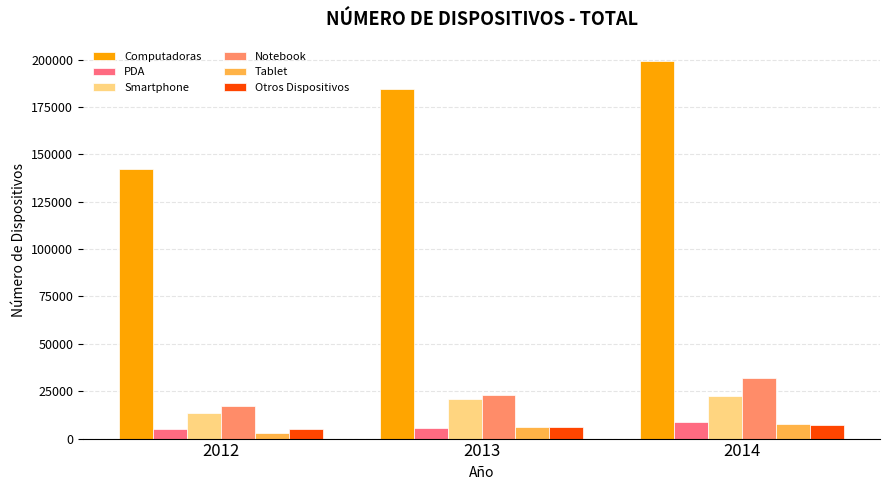

Which series has the widest spread of values?

Computadoras